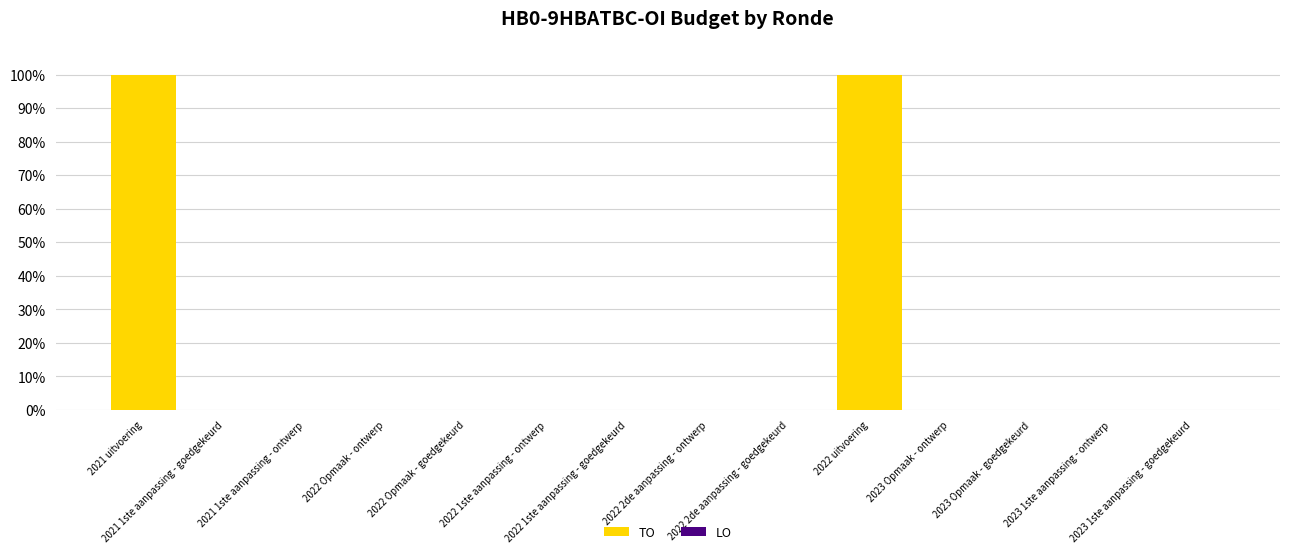

What is the maximum value shown in the chart?

100